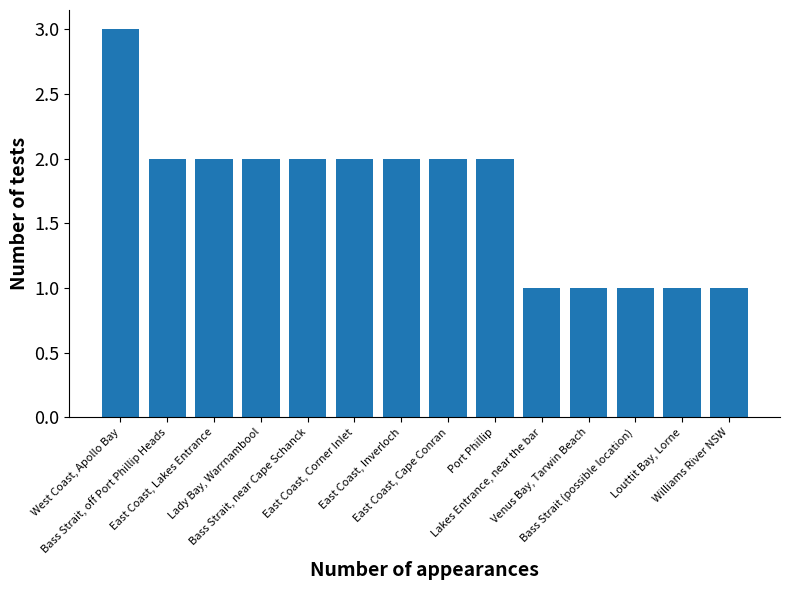

What is the difference between the maximum and second lowest values?

2